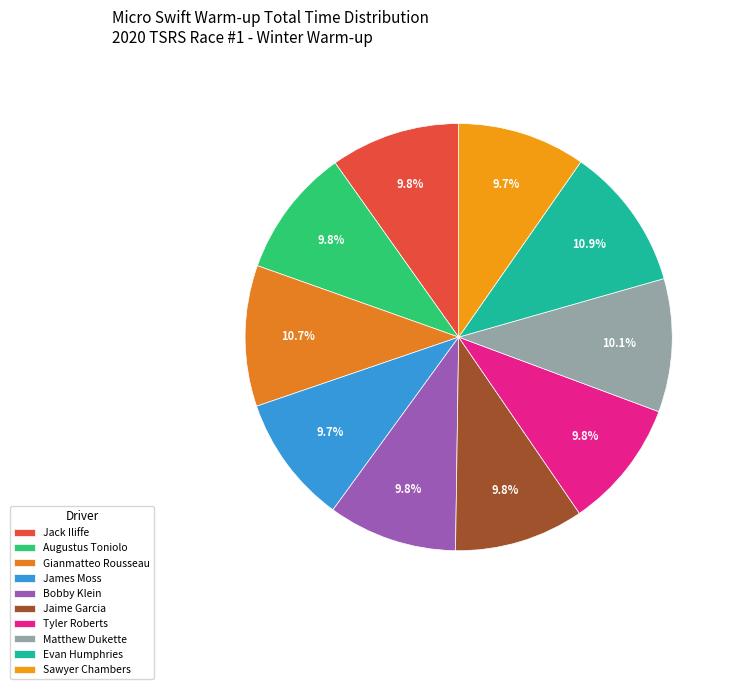

How many slices are in this pie chart?

10